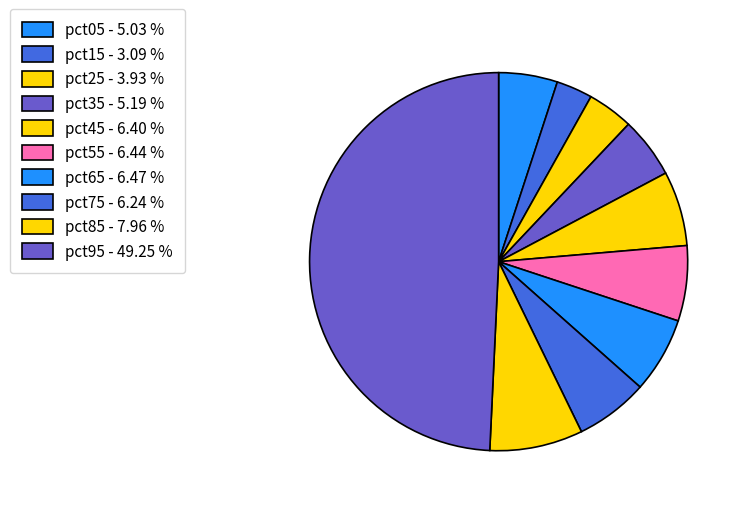

Is it true that pct05 is 5% of the pie?

True